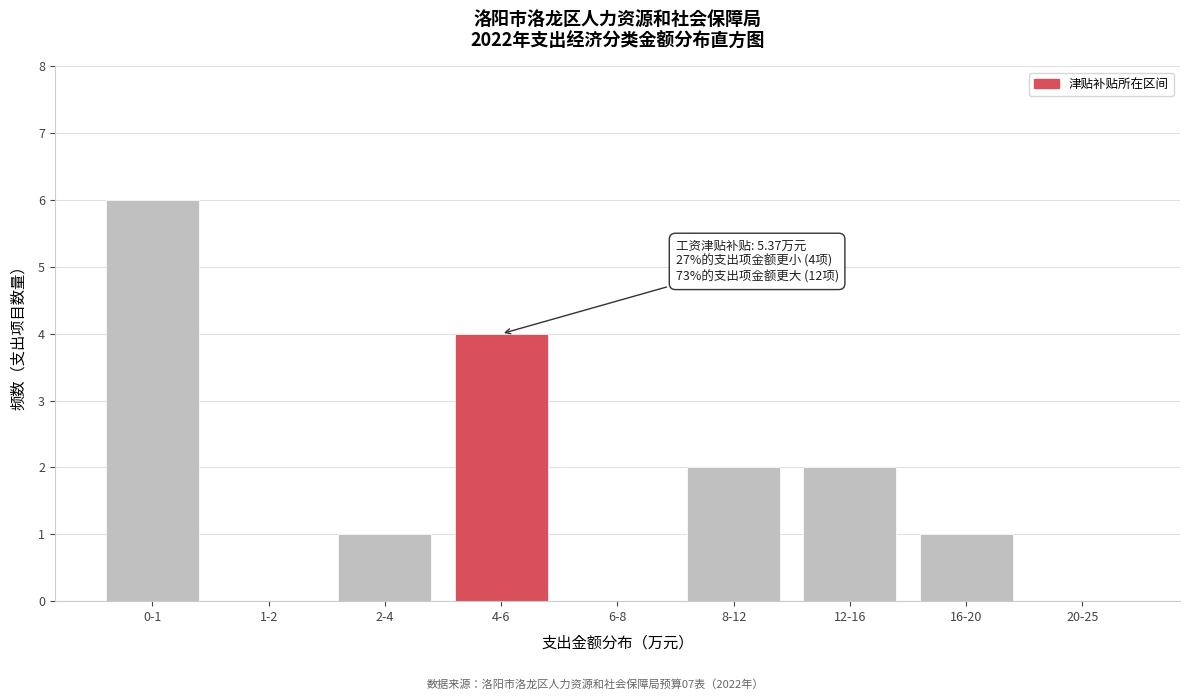

Reading left to right, transcribe all the data shown in this chart.

0-1=6	1-2=0	2-4=1	4-6=4	6-8=0	8-12=2	12-16=2	16-20=1	20-25=0